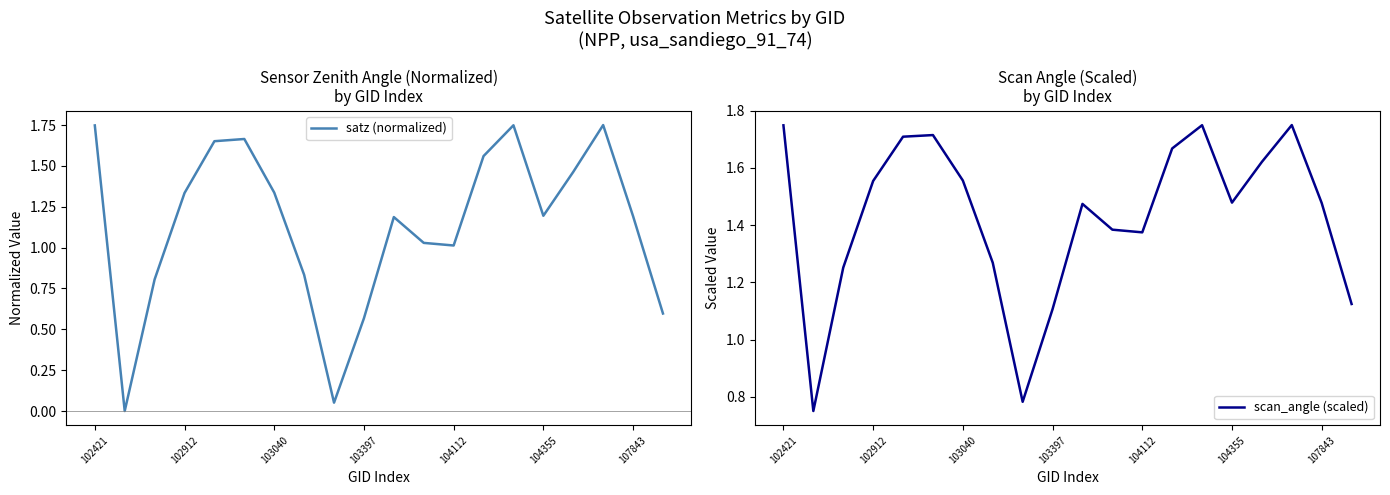

Read the satz (normalized) value at 107843.

1.2